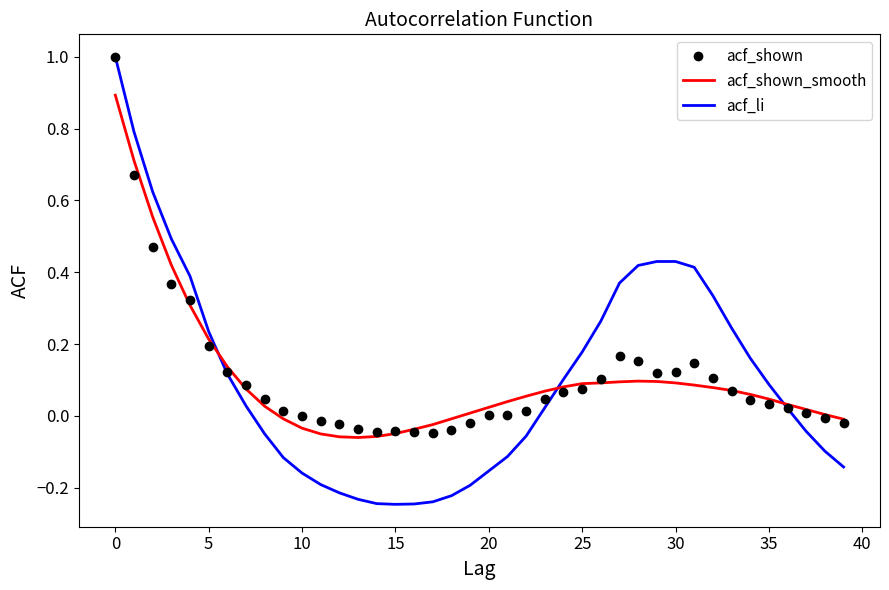

Which series has the largest range (max minus min)?

acf_li